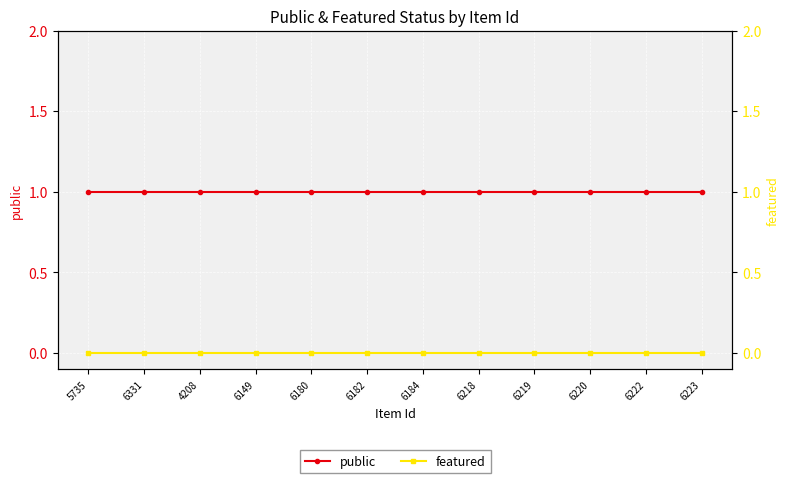

The value of public at 4208 is 1. True or false?

True